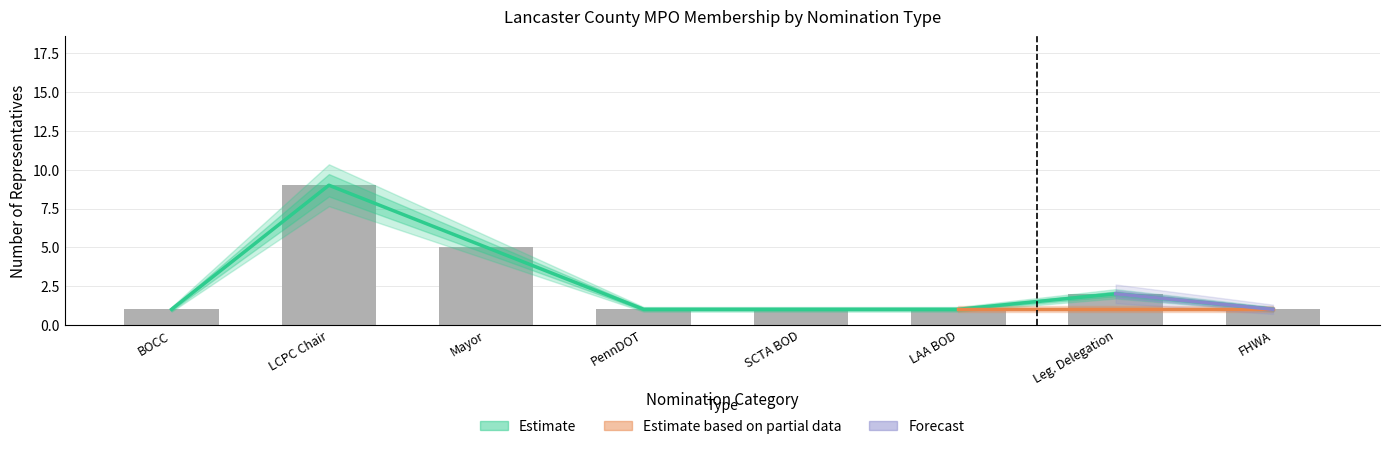

What is the highest value of the Estimate series?

9